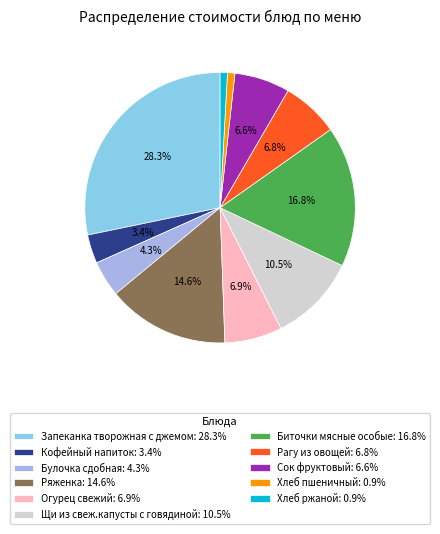

Count the number of slices in the pie.

11